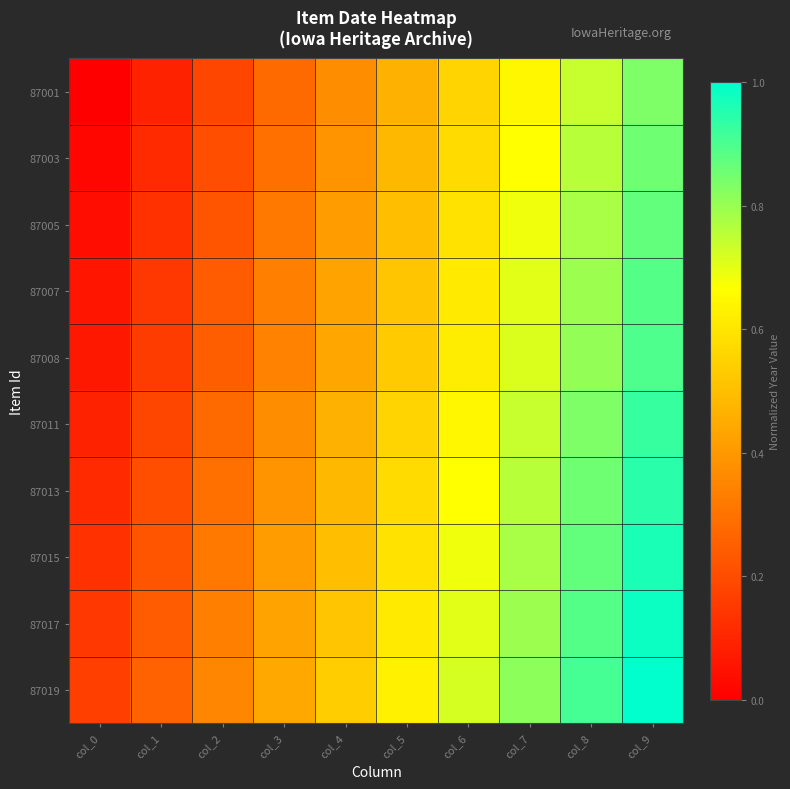

Reading left to right, list all the values displayed in this chart.

87001: col_0=0.0	col_1=0.1	col_2=0.2	col_3=0.3	col_4=0.4	col_5=0.5	col_6=0.6	col_7=0.6	col_8=0.7	col_9=0.8
87003: col_0=0.0	col_1=0.1	col_2=0.2	col_3=0.3	col_4=0.4	col_5=0.5	col_6=0.6	col_7=0.7	col_8=0.8	col_9=0.9
87005: col_0=0.0	col_1=0.1	col_2=0.2	col_3=0.3	col_4=0.4	col_5=0.5	col_6=0.6	col_7=0.7	col_8=0.8	col_9=0.9
87007: col_0=0.1	col_1=0.1	col_2=0.2	col_3=0.3	col_4=0.4	col_5=0.5	col_6=0.6	col_7=0.7	col_8=0.8	col_9=0.9
87008: col_0=0.1	col_1=0.2	col_2=0.2	col_3=0.3	col_4=0.4	col_5=0.5	col_6=0.6	col_7=0.7	col_8=0.8	col_9=0.9
87011: col_0=0.1	col_1=0.2	col_2=0.3	col_3=0.4	col_4=0.5	col_5=0.6	col_6=0.6	col_7=0.7	col_8=0.8	col_9=0.9
87013: col_0=0.1	col_1=0.2	col_2=0.3	col_3=0.4	col_4=0.5	col_5=0.6	col_6=0.7	col_7=0.8	col_8=0.9	col_9=0.9
87015: col_0=0.1	col_1=0.2	col_2=0.3	col_3=0.4	col_4=0.5	col_5=0.6	col_6=0.7	col_7=0.8	col_8=0.9	col_9=1.0
87017: col_0=0.1	col_1=0.2	col_2=0.3	col_3=0.4	col_4=0.5	col_5=0.6	col_6=0.7	col_7=0.8	col_8=0.9	col_9=1.0
87019: col_0=0.2	col_1=0.3	col_2=0.4	col_3=0.4	col_4=0.5	col_5=0.6	col_6=0.7	col_7=0.8	col_8=0.9	col_9=1.0